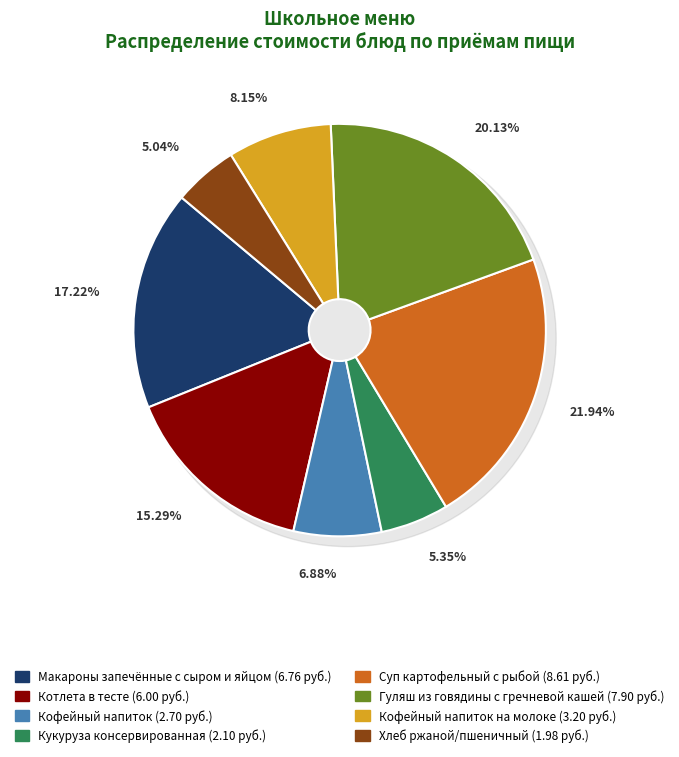

To the nearest percent, what percentage of the pie is Котлета в тесте?

15%